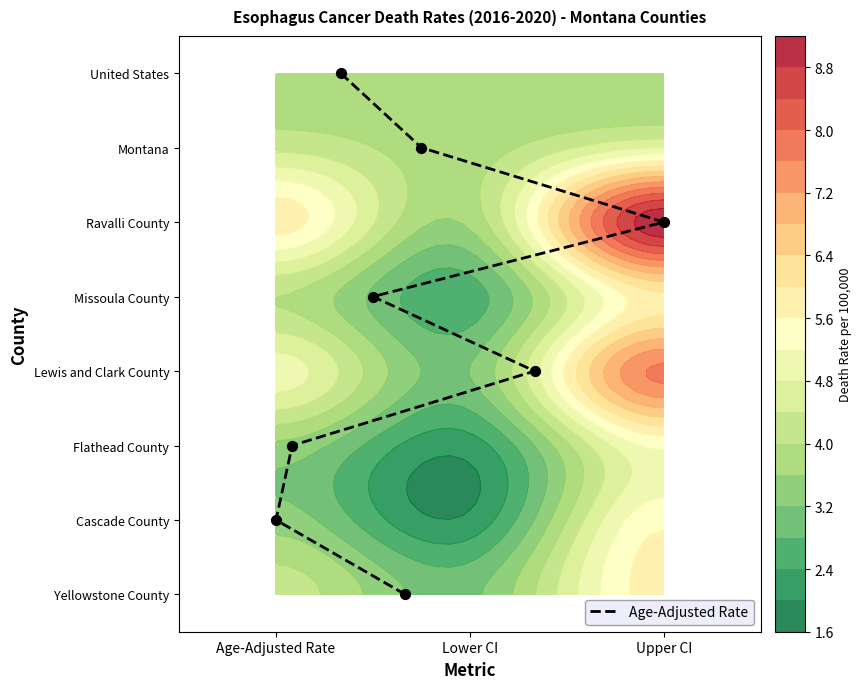

True or false: the data shows 0 at Age-Adjusted Rate.

False